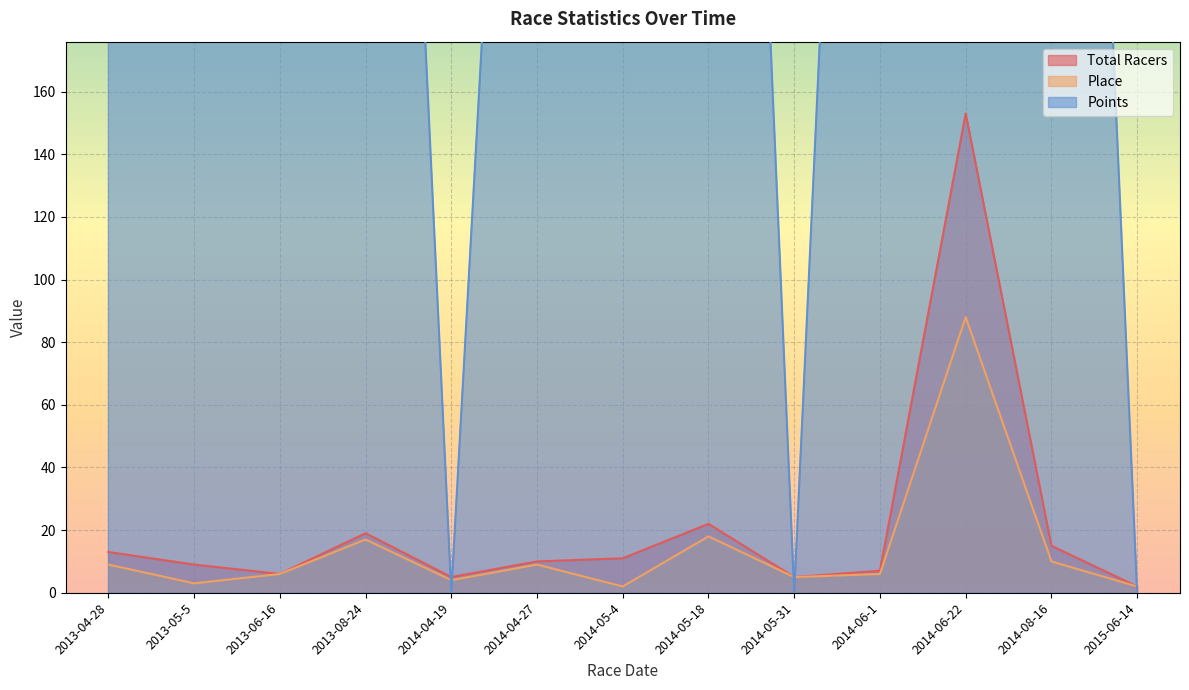

What is the sum of all Points values?

5673.1